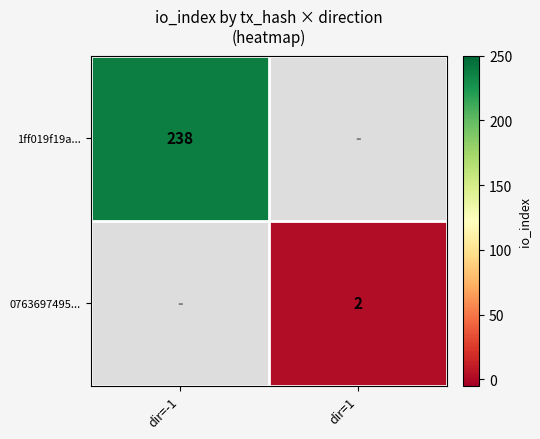

True or false: 1ff019f19a... has a value of 122 at dir=-1.

False